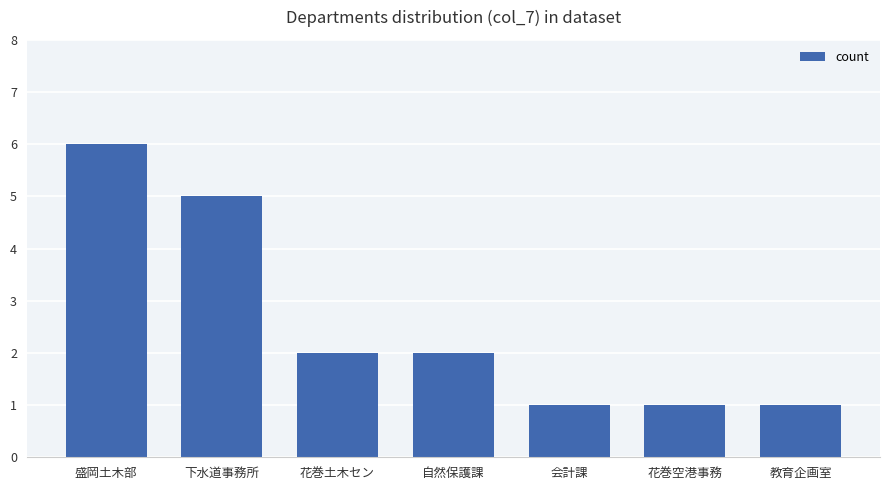

Read the value at 自然保護課.

2